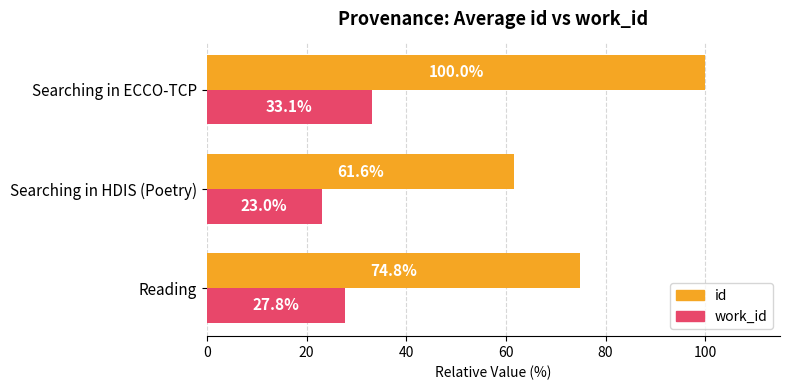

At which category is the sum across all series the highest?

Searching in ECCO-TCP